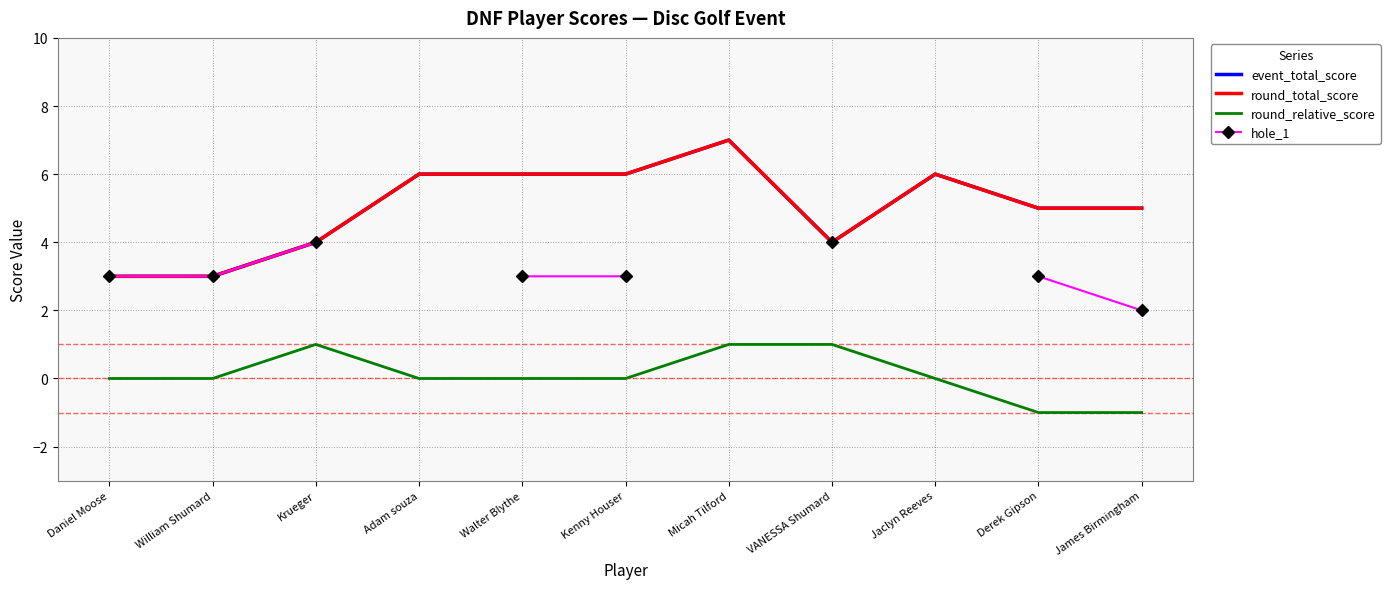

What is the lowest value of the round_total_score series?

3.0